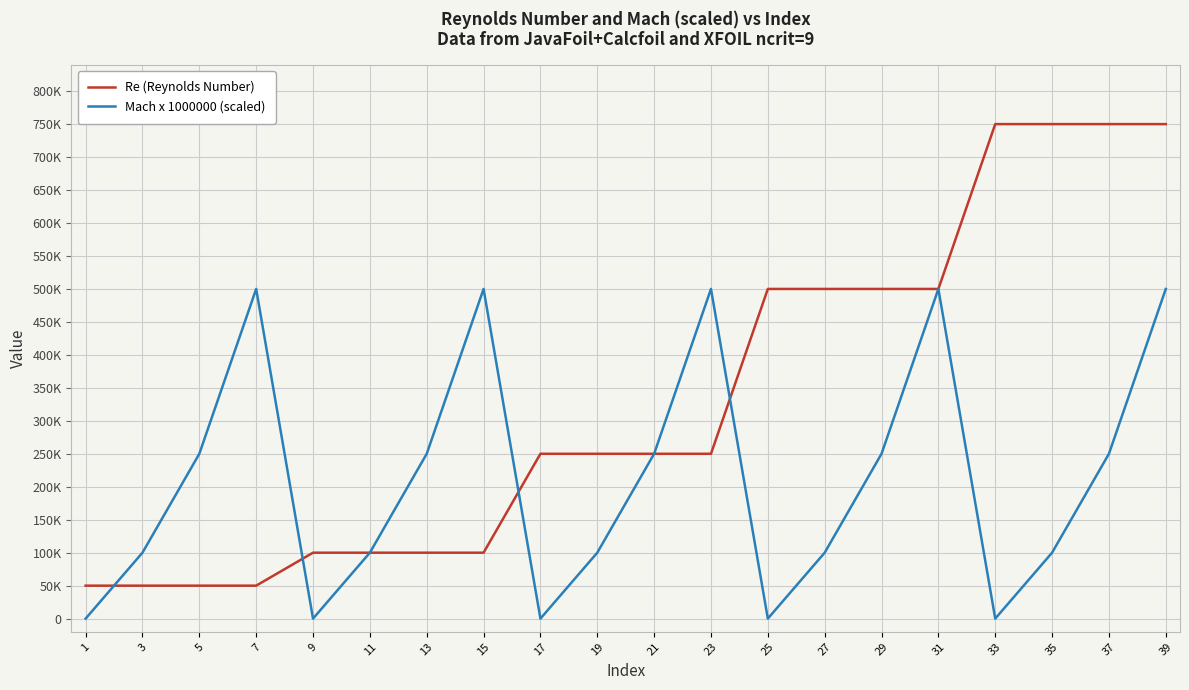

Is the value of Re (Reynolds Number) at 9 greater than the value of Mach x 1000000 (scaled) at 13?

No